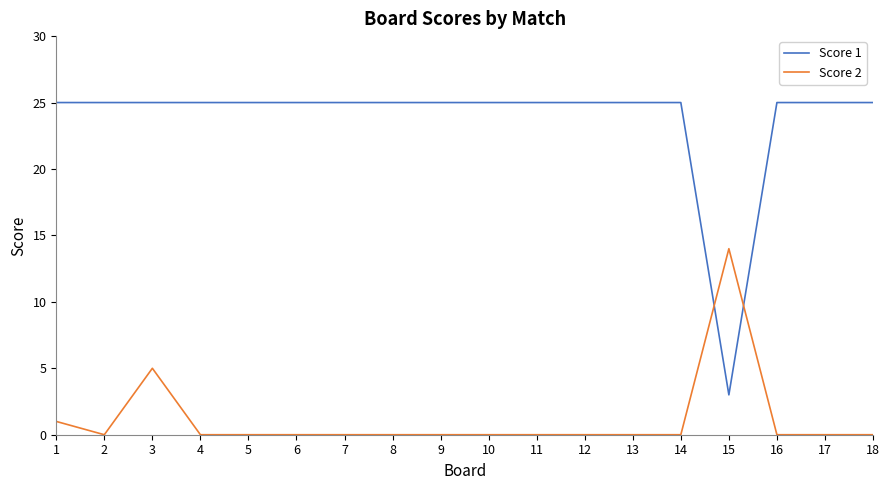

What is the difference between the maximum and second lowest values in the Score 2 series?

14